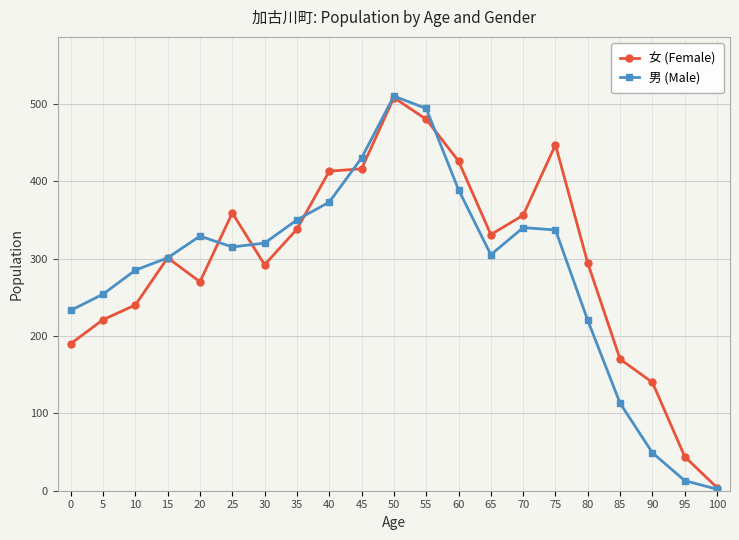

The value of 男 (Male) at 30 is 457. True or false?

False